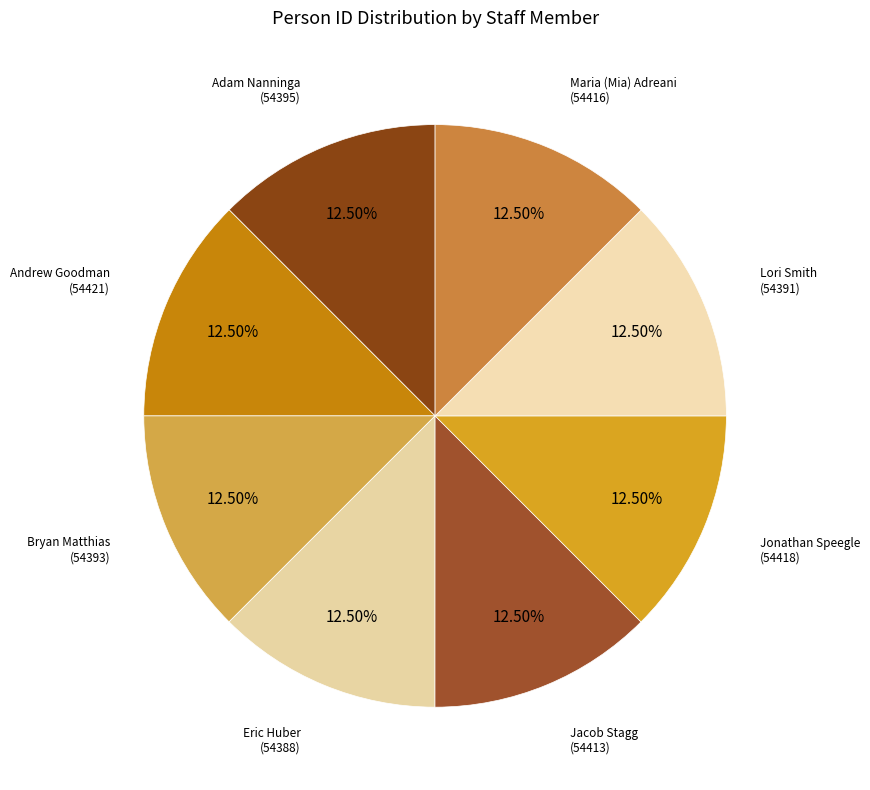

Rank the categories by value from highest to lowest.

Andrew Goodman, Jonathan Speegle, Maria (Mia) Adreani, Jacob Stagg, Adam Nanninga, Bryan Matthias, Lori Smith, Eric Huber